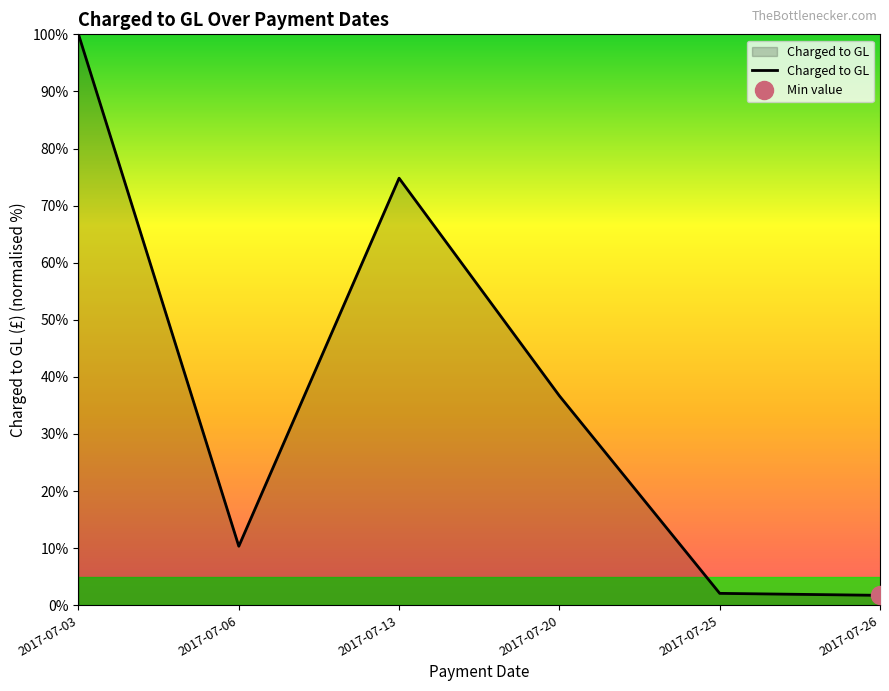

What is the value of the 2nd point from the left?

10.3